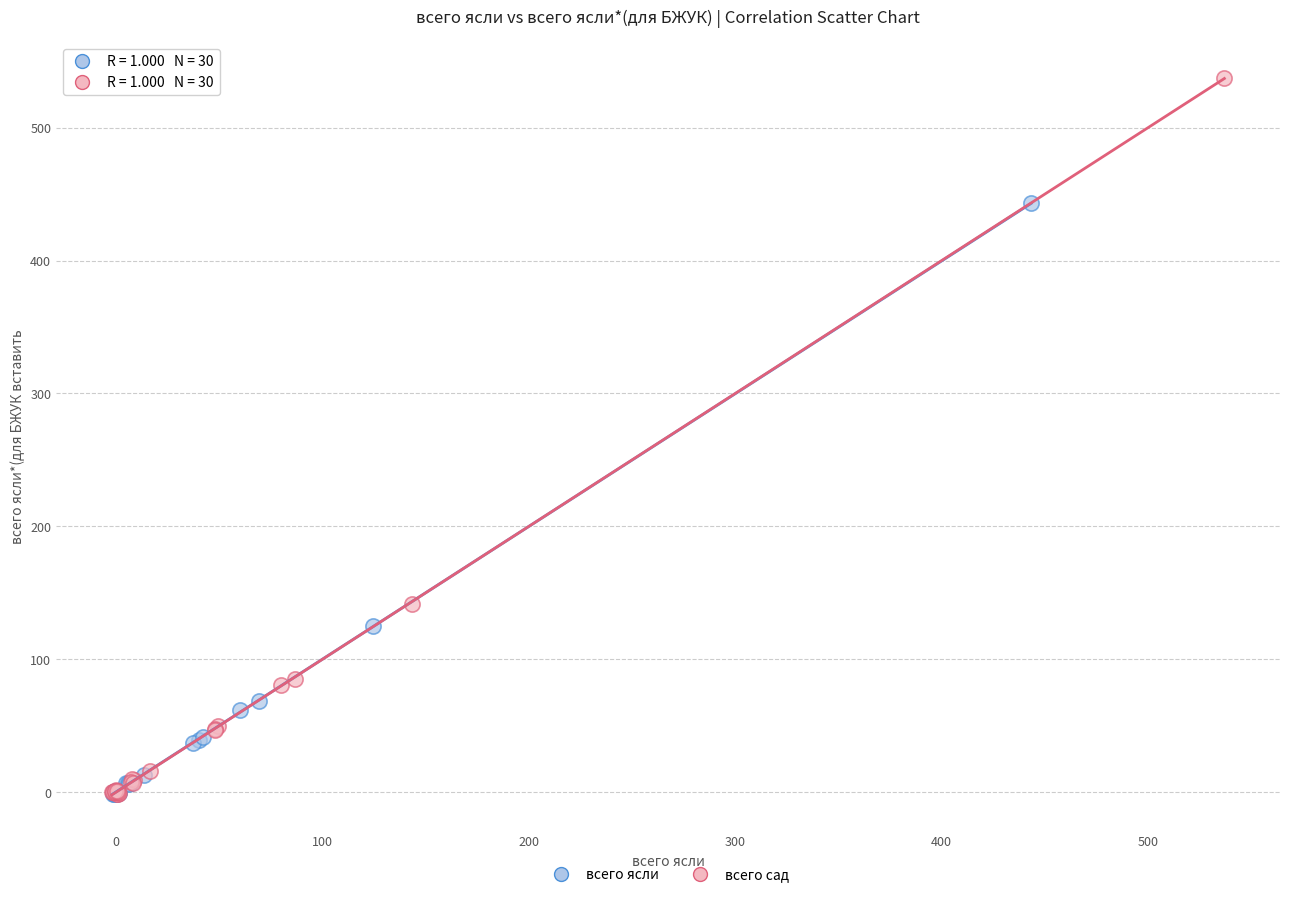

Which series contains the highest Y value?

всего сад